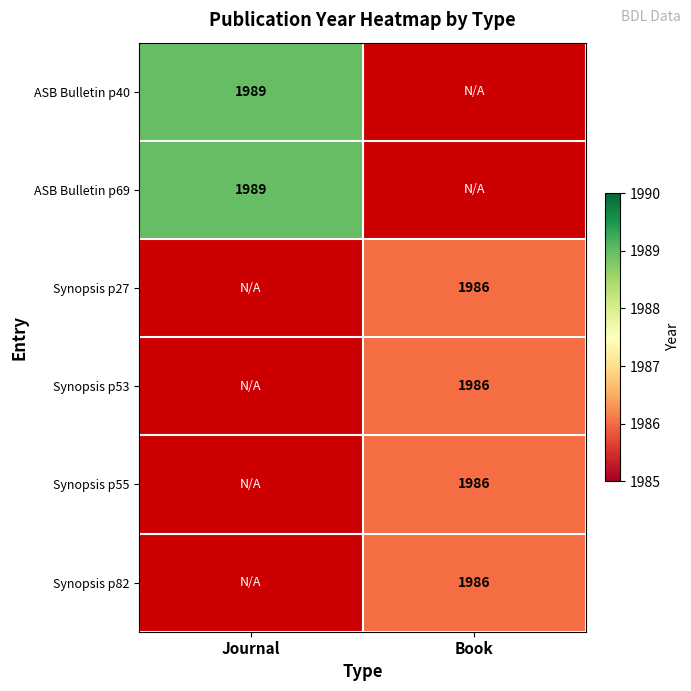

Count the number of data series in this chart.

6